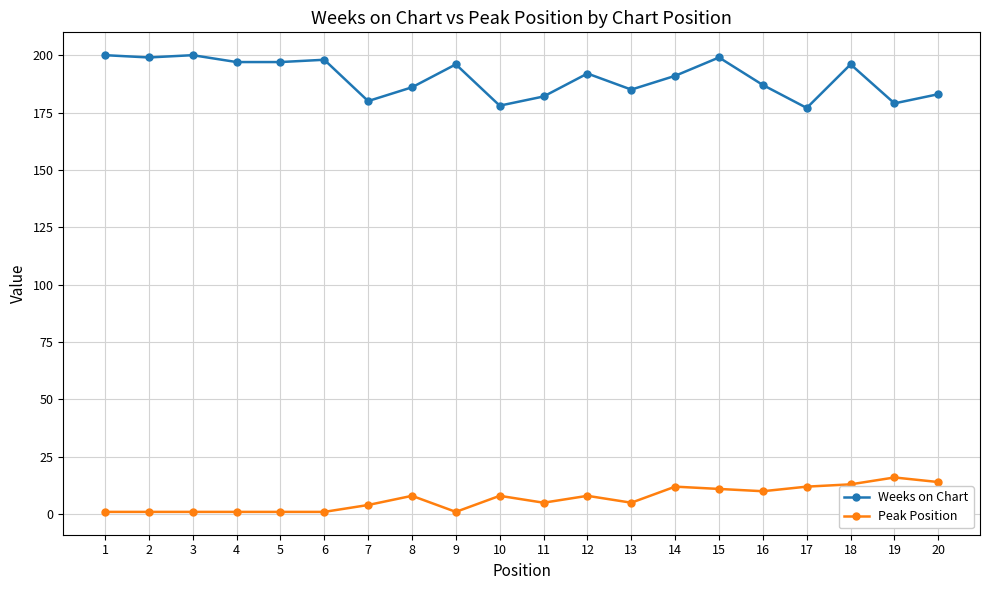

What is the total value across all series at 18?

209